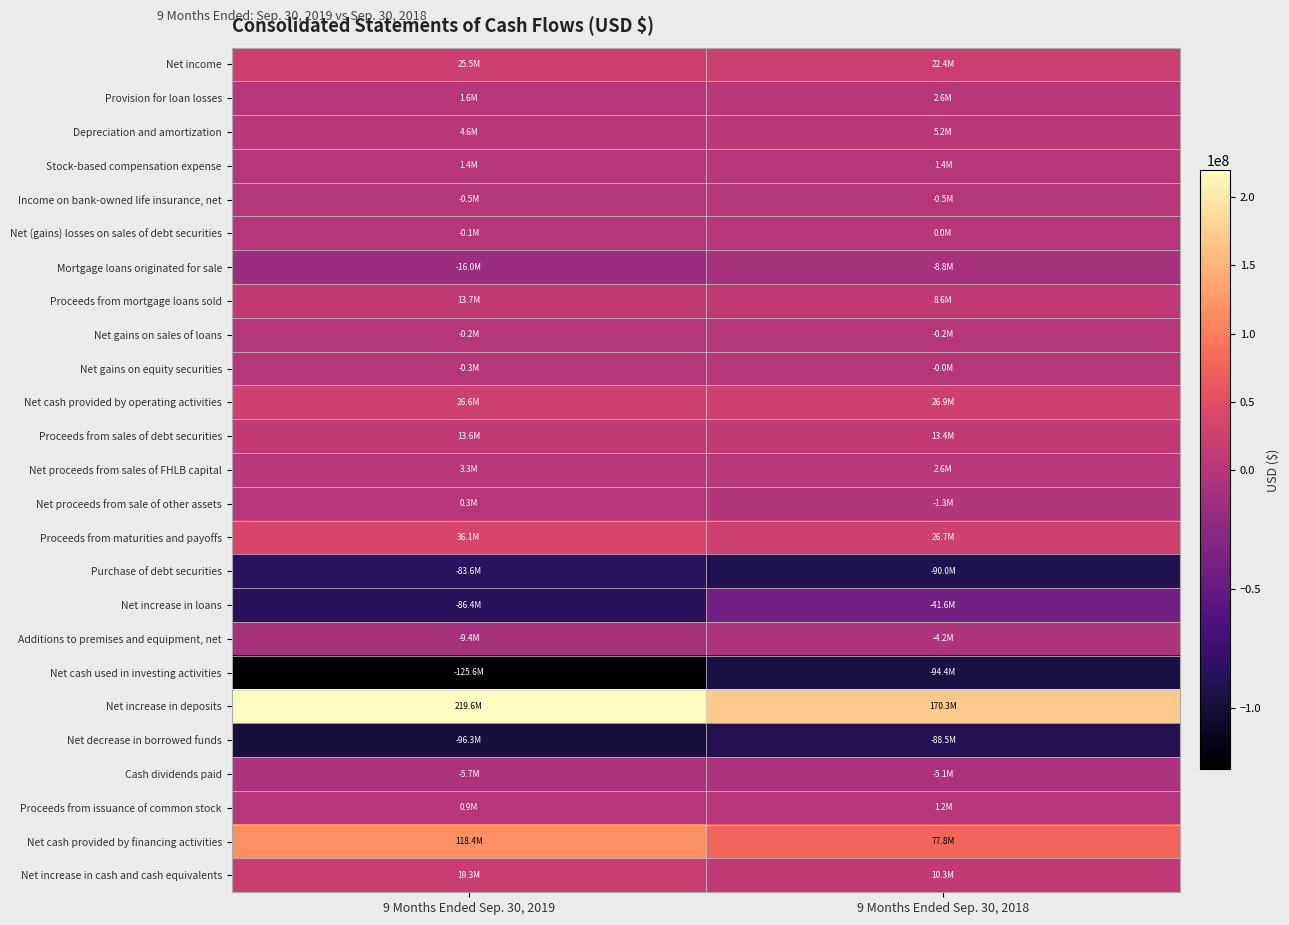

Reading right to left, what are all the values shown in this chart?

Net income: 9 Months Ended Sep. 30, 2018=22381000	9 Months Ended Sep. 30, 2019=25461000
Provision for loan losses: 9 Months Ended Sep. 30, 2018=2650000	9 Months Ended Sep. 30, 2019=1580000
Depreciation and amortization: 9 Months Ended Sep. 30, 2018=5158000	9 Months Ended Sep. 30, 2019=4553000
Stock-based compensation expense: 9 Months Ended Sep. 30, 2018=1386000	9 Months Ended Sep. 30, 2019=1405000
Income on bank-owned life insurance, net: 9 Months Ended Sep. 30, 2018=-505000	9 Months Ended Sep. 30, 2019=-482000
Net (gains) losses on sales of debt securities: 9 Months Ended Sep. 30, 2018=33000	9 Months Ended Sep. 30, 2019=-146000
Mortgage loans originated for sale: 9 Months Ended Sep. 30, 2018=-8850000	9 Months Ended Sep. 30, 2019=-16049000
Proceeds from mortgage loans sold: 9 Months Ended Sep. 30, 2018=8619000	9 Months Ended Sep. 30, 2019=13697000
Net gains on sales of loans: 9 Months Ended Sep. 30, 2018=-179000	9 Months Ended Sep. 30, 2019=-244000
Net gains on equity securities: 9 Months Ended Sep. 30, 2018=-12000	9 Months Ended Sep. 30, 2019=-275000
Net cash provided by operating activities: 9 Months Ended Sep. 30, 2018=26931000	9 Months Ended Sep. 30, 2019=26570000
Proceeds from sales of debt securities: 9 Months Ended Sep. 30, 2018=13359000	9 Months Ended Sep. 30, 2019=13623000
Net proceeds from sales of FHLB capital: 9 Months Ended Sep. 30, 2018=2622000	9 Months Ended Sep. 30, 2019=3333000
Net proceeds from sale of other assets: 9 Months Ended Sep. 30, 2018=-1251000	9 Months Ended Sep. 30, 2019=290000
Proceeds from maturities and payoffs: 9 Months Ended Sep. 30, 2018=26664000	9 Months Ended Sep. 30, 2019=36150000
Purchase of debt securities: 9 Months Ended Sep. 30, 2018=-90023000	9 Months Ended Sep. 30, 2019=-83583000
Net increase in loans: 9 Months Ended Sep. 30, 2018=-41619000	9 Months Ended Sep. 30, 2019=-86373000
Additions to premises and equipment, net: 9 Months Ended Sep. 30, 2018=-4178000	9 Months Ended Sep. 30, 2019=-9368000
Net cash used in investing activities: 9 Months Ended Sep. 30, 2018=-94426000	9 Months Ended Sep. 30, 2019=-125639000
Net increase in deposits: 9 Months Ended Sep. 30, 2018=170350000	9 Months Ended Sep. 30, 2019=219611000
Net decrease in borrowed funds: 9 Months Ended Sep. 30, 2018=-88503000	9 Months Ended Sep. 30, 2019=-96315000
Cash dividends paid: 9 Months Ended Sep. 30, 2018=-5074000	9 Months Ended Sep. 30, 2019=-5650000
Proceeds from issuance of common stock: 9 Months Ended Sep. 30, 2018=1167000	9 Months Ended Sep. 30, 2019=940000
Net cash provided by financing activities: 9 Months Ended Sep. 30, 2018=77814000	9 Months Ended Sep. 30, 2019=118358000
Net increase in cash and cash equivalents: 9 Months Ended Sep. 30, 2018=10319000	9 Months Ended Sep. 30, 2019=19289000